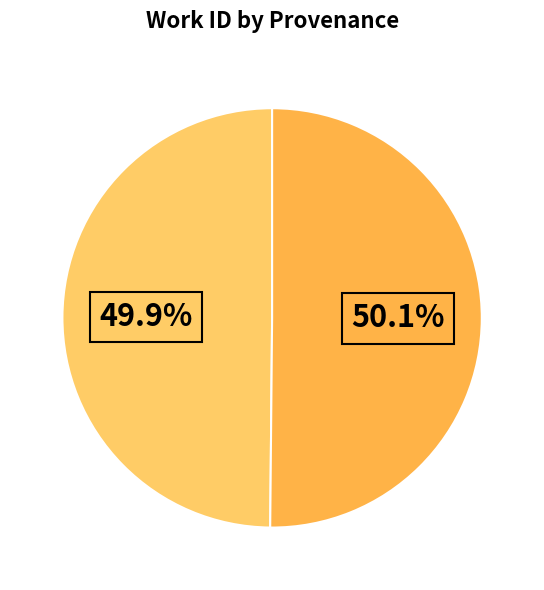

How many slices are in this pie chart?

2